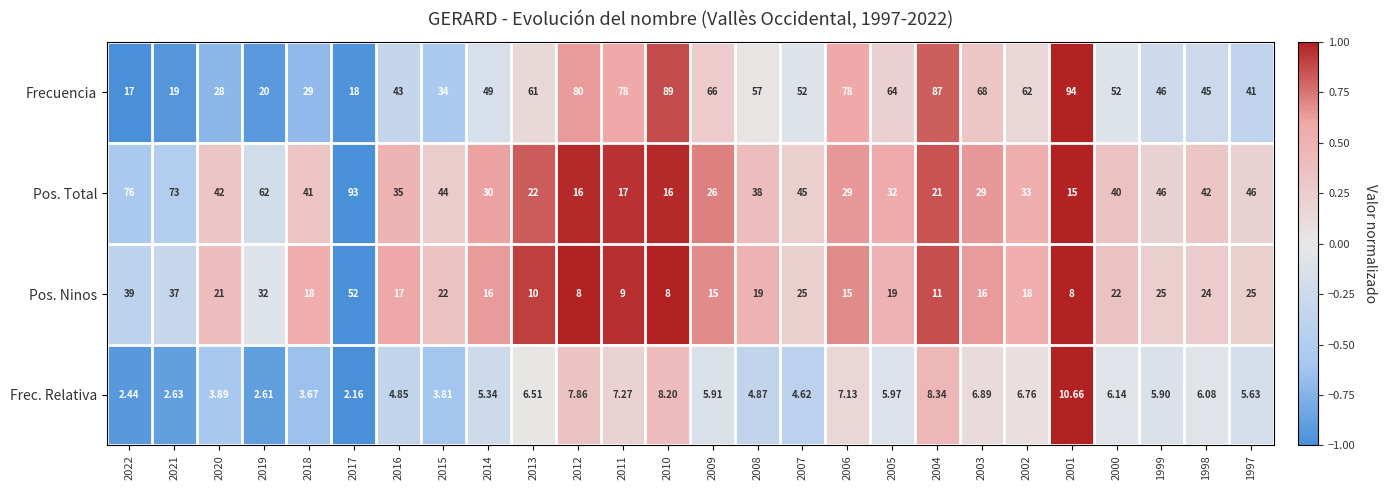

Rank the series by their maximum value, from lowest to highest.

Frec. Relativa, Pos. Ninos, Pos. Total, Frecuencia